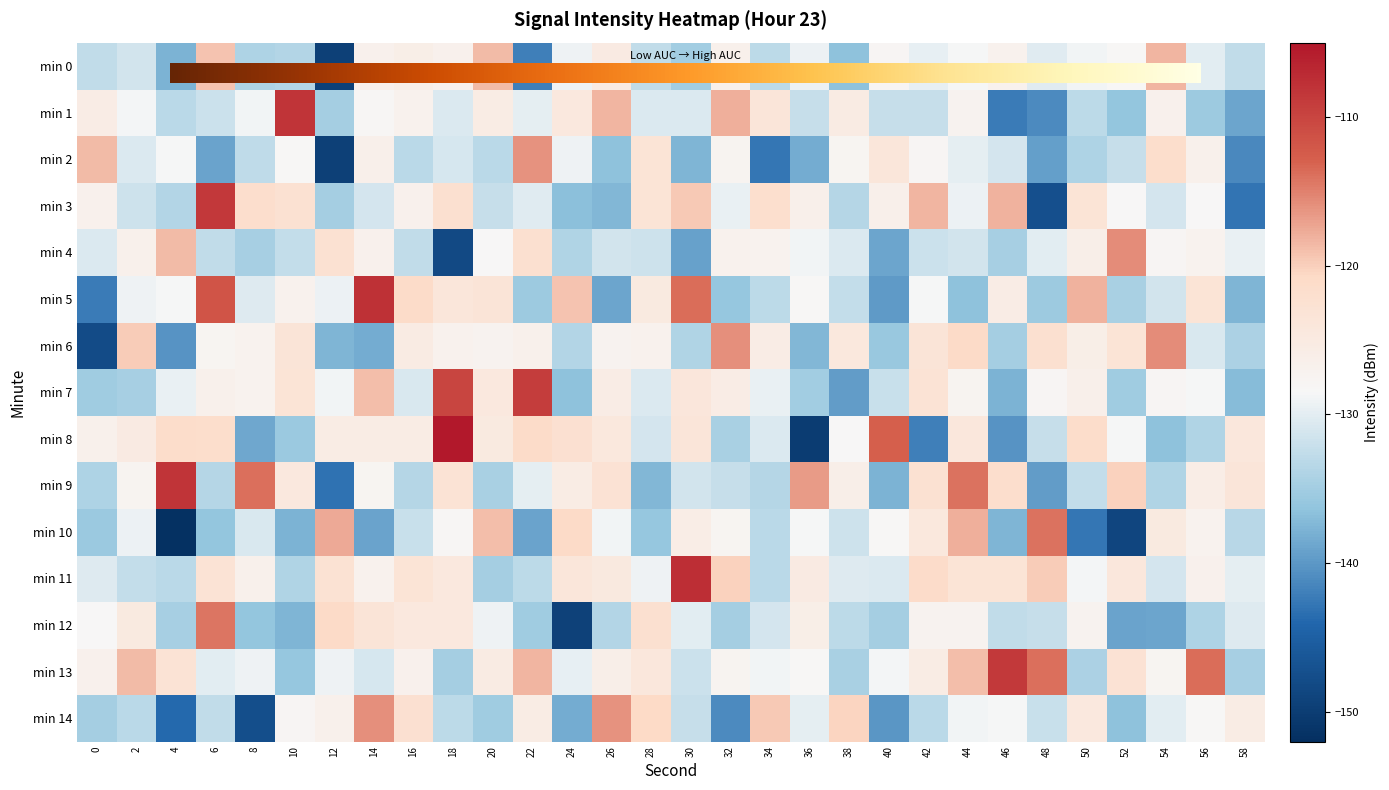

What is the smallest value displayed?

-149.6